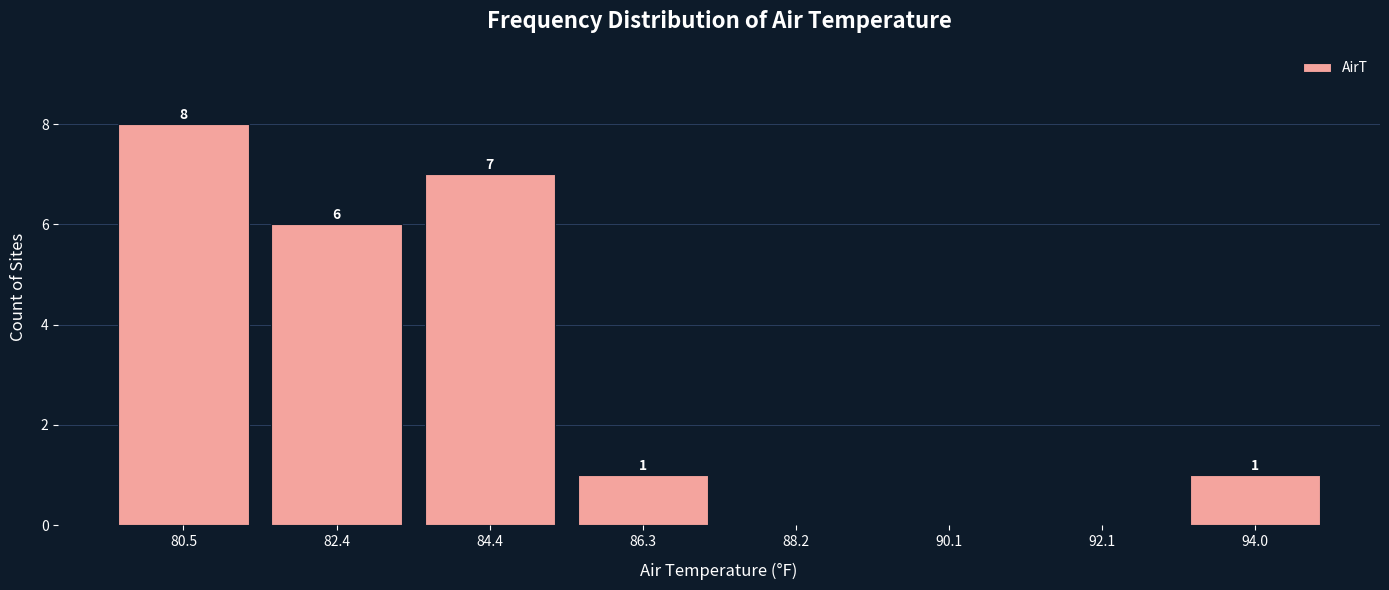

Reading right to left, extract all data points from this chart.

94.0=1	92.1=0	90.1=0	88.2=0	86.3=1	84.4=7	82.4=6	80.5=8